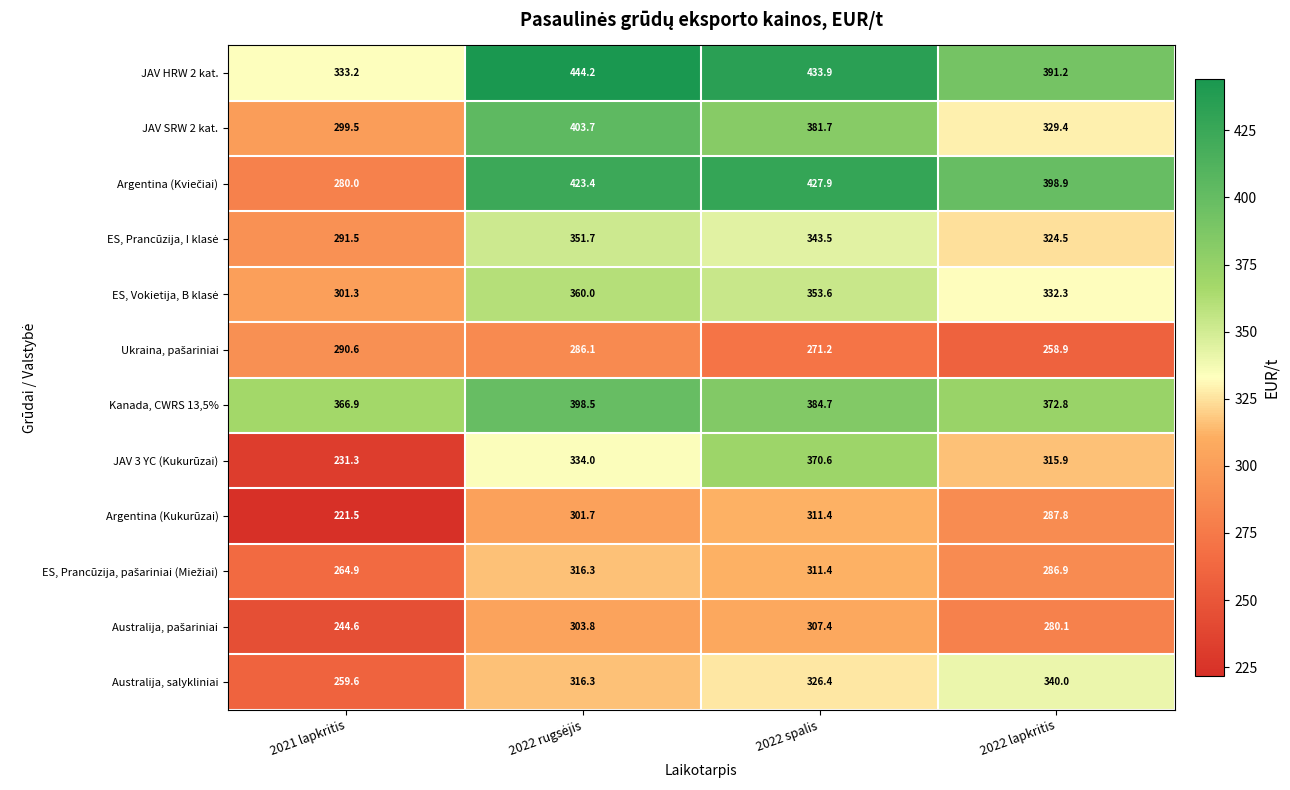

What is the maximum value shown in the chart?

444.2